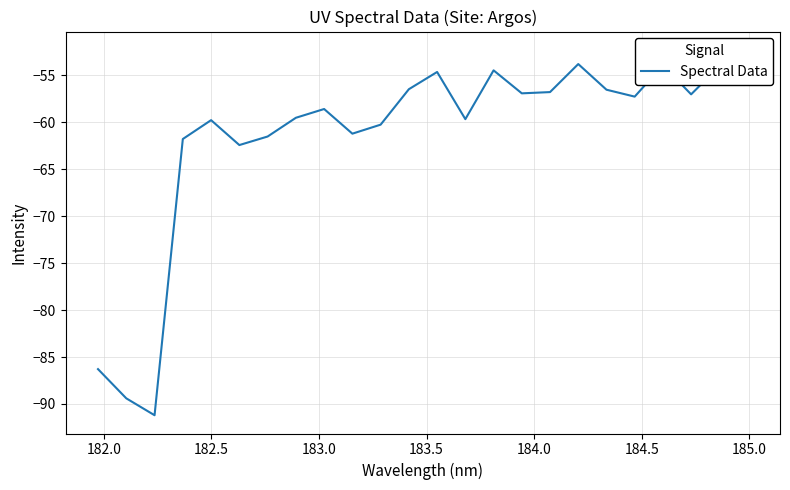

What is the difference between the second highest and minimum values?

37.4